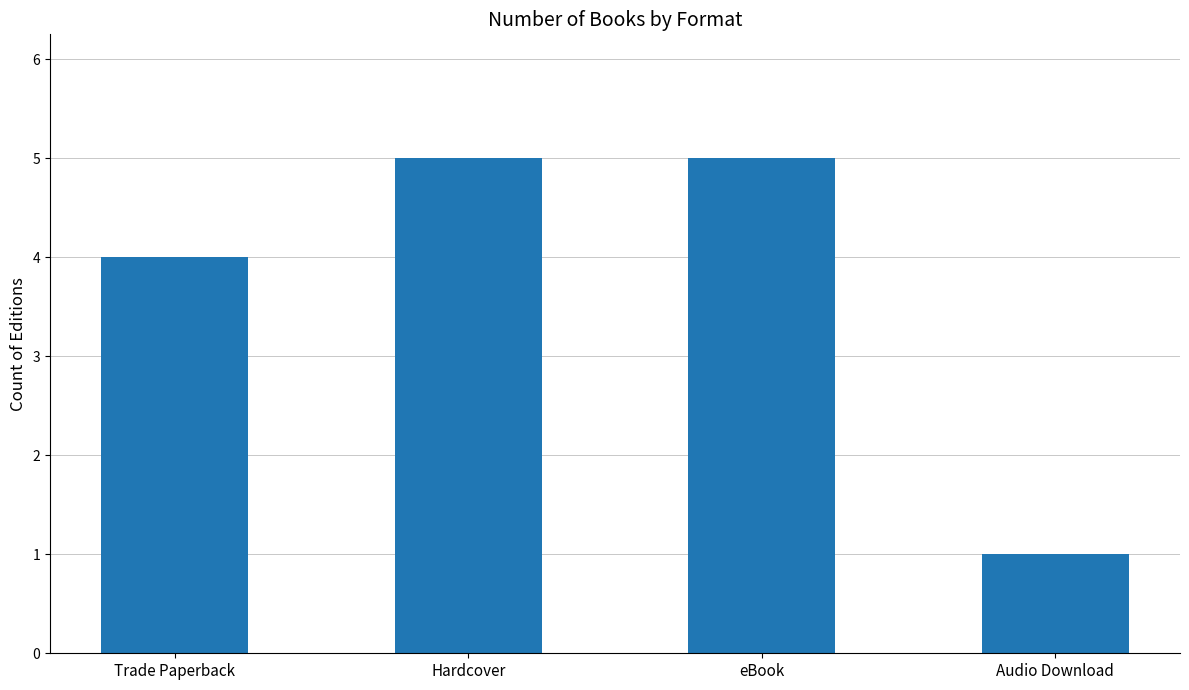

Reading left to right, extract all data points from this chart.

4	5	5	1